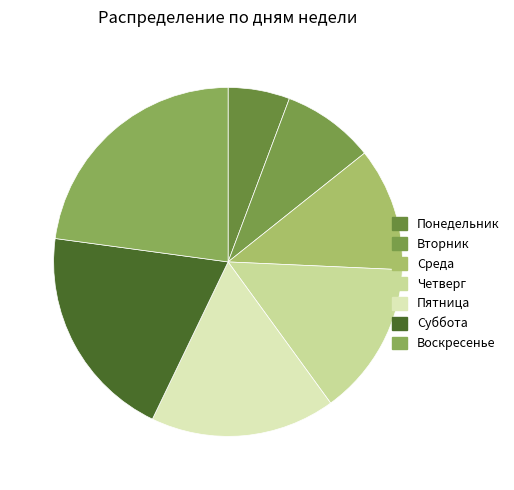

How many segments does this pie chart have?

7